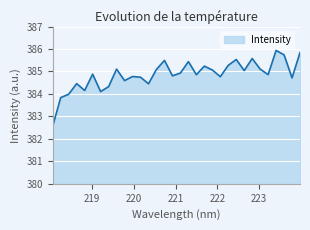

What is the difference between the maximum and minimum values?

3.4